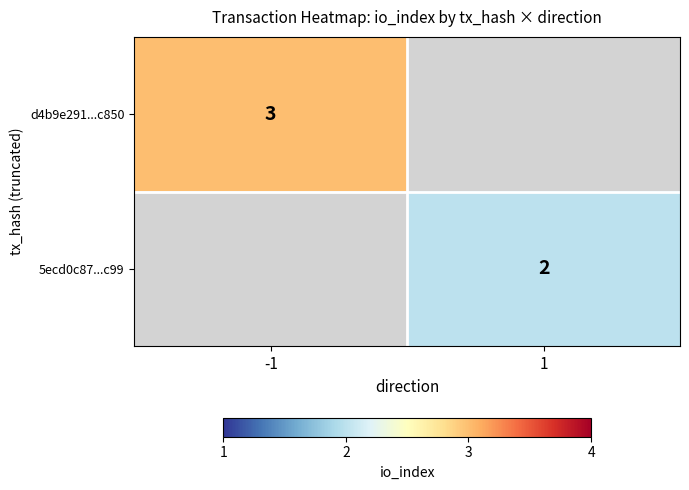

The 5ecd0c87...c99 series shows 2 at 1. True or false?

True